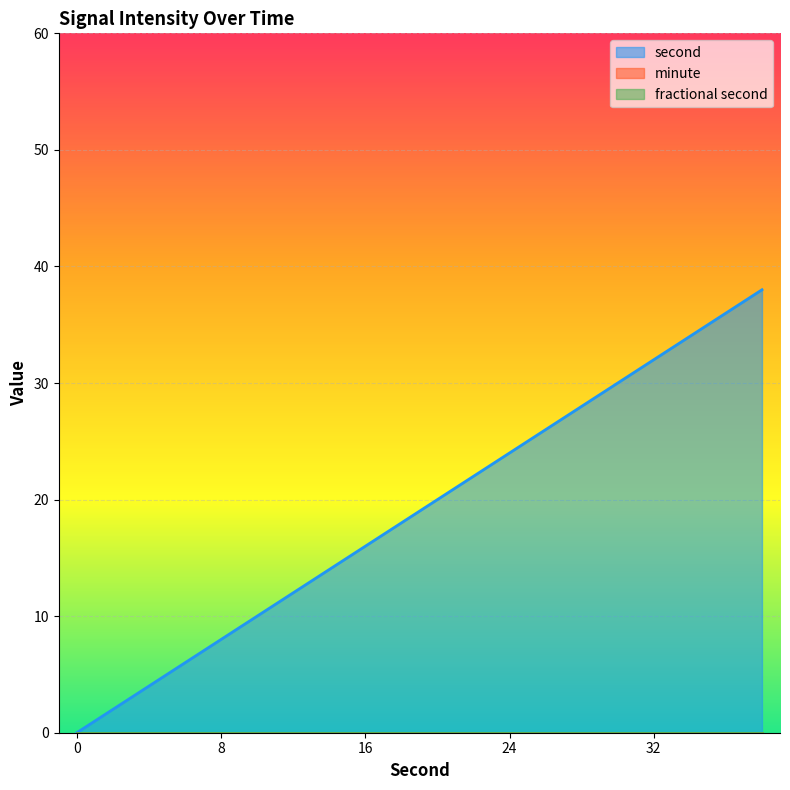

True or false: second and minute intersect in this chart.

False